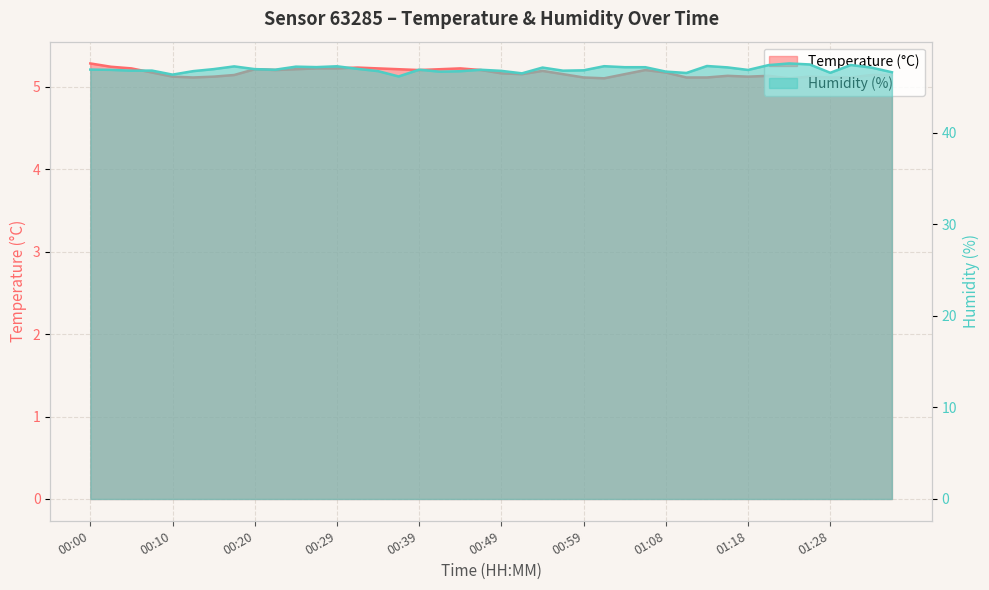

Where is the first local minimum for Temperature (°C)?

00:12